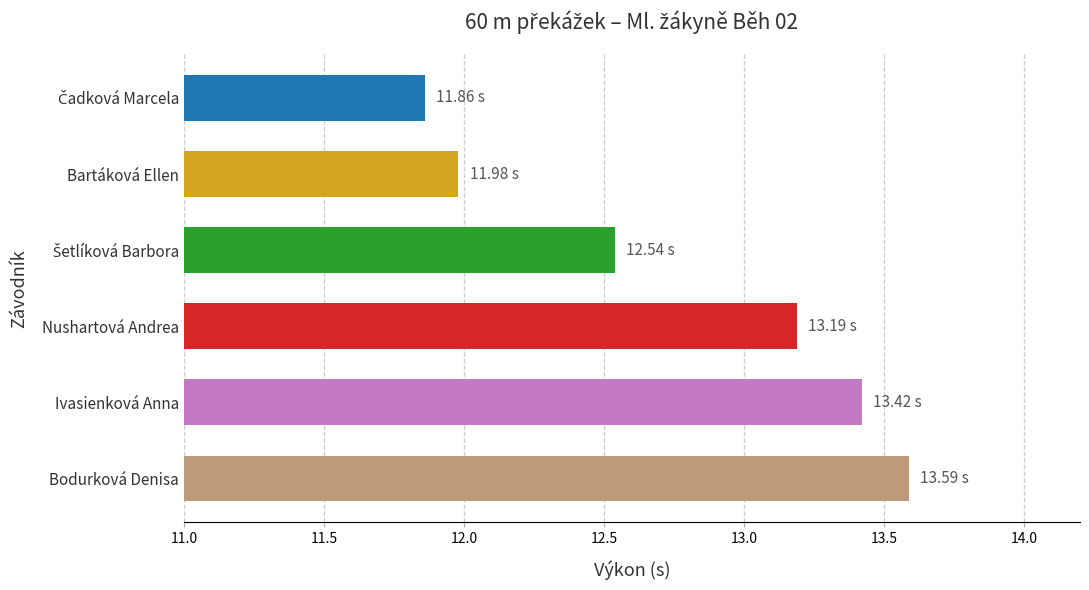

What is the difference between the maximum and second lowest values?

1.6